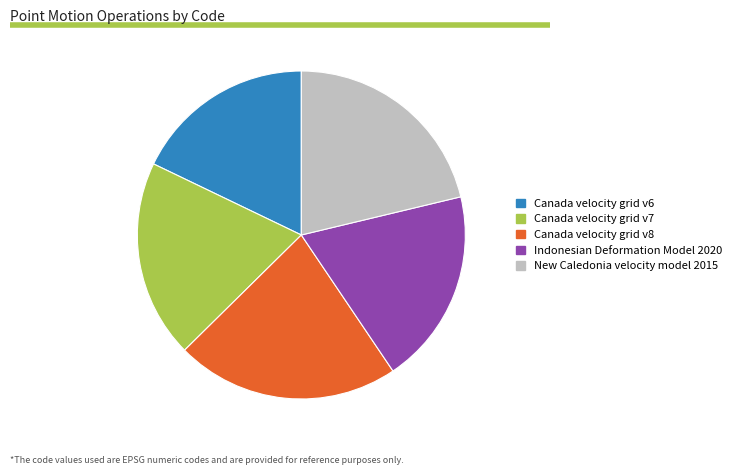

Combined, do Indonesian Deformation Model 2020 and Canada velocity grid v8 account for over 50%?

No